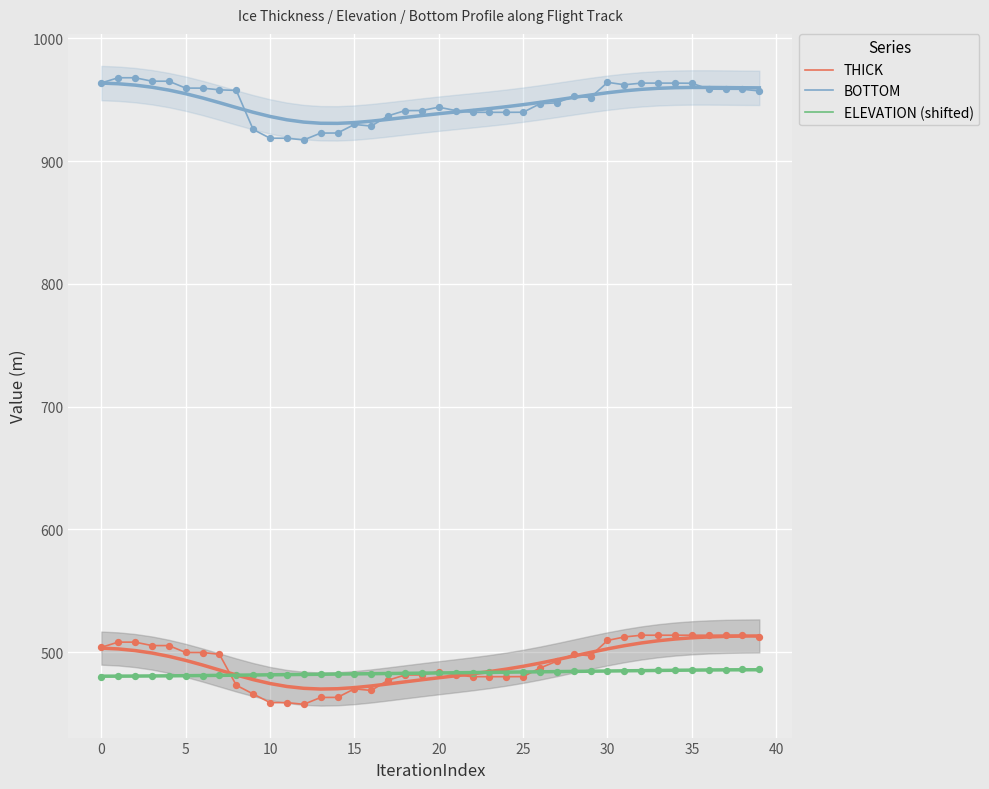

At how many categories does at least one series exceed 660?

40